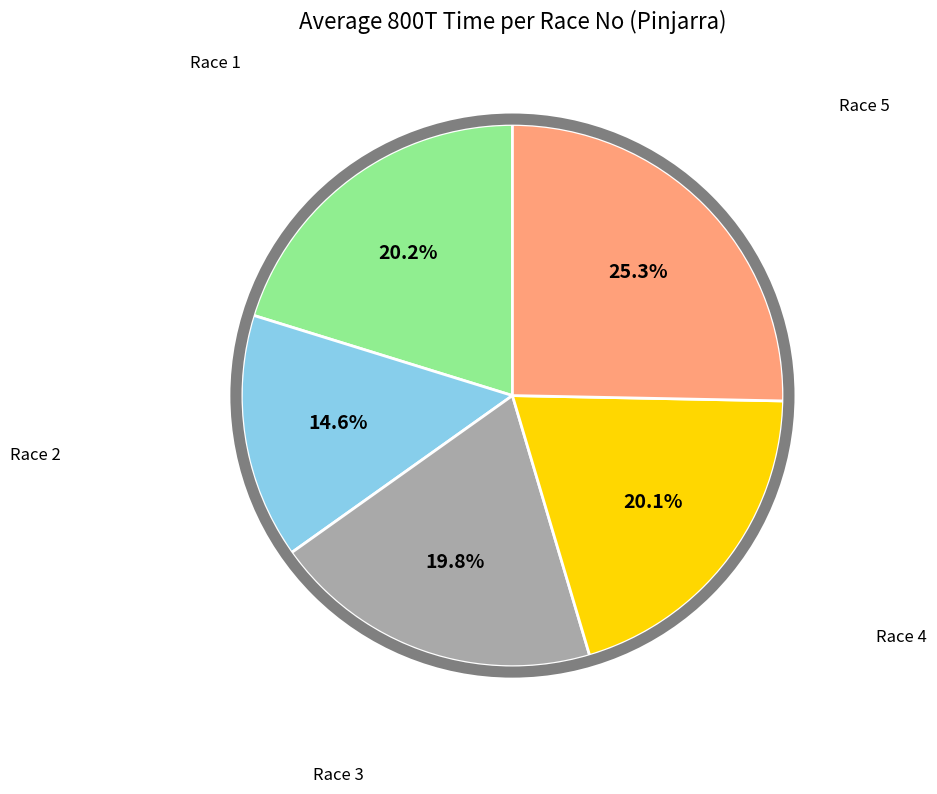

Does any single category account for the majority?

No